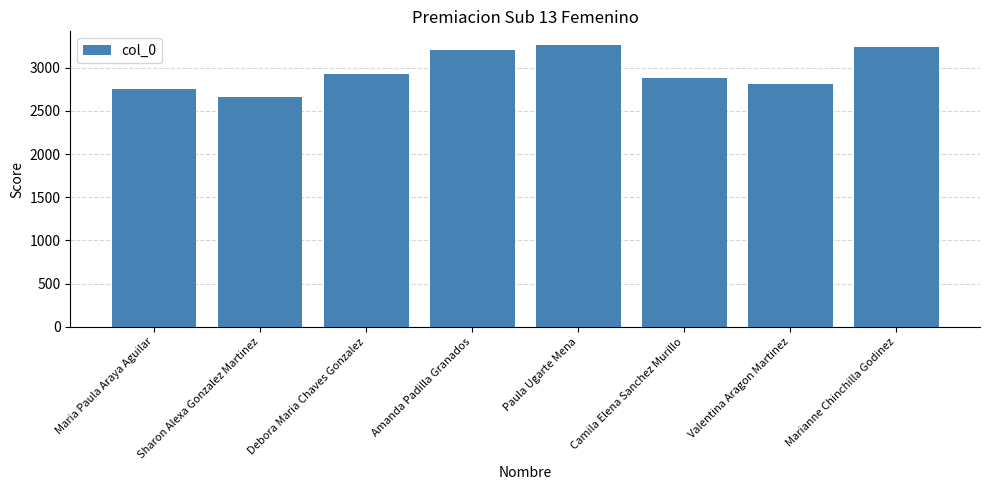

What is the sum of the values at Maria Paula Araya Aguilar and Camila Elena Sanchez Murillo?

5635